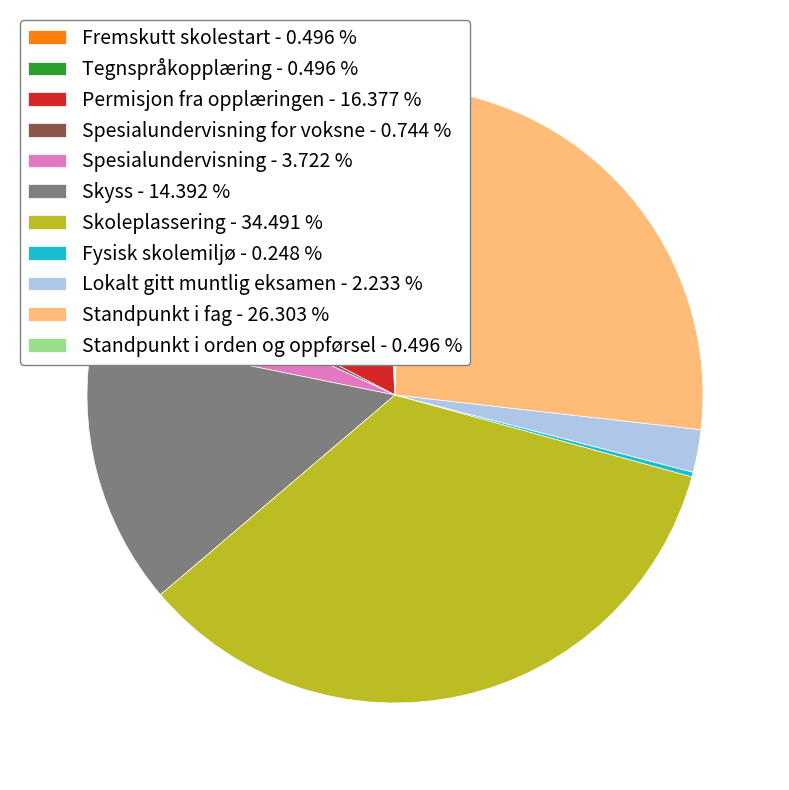

Is there any slice that represents more than half of the pie?

No